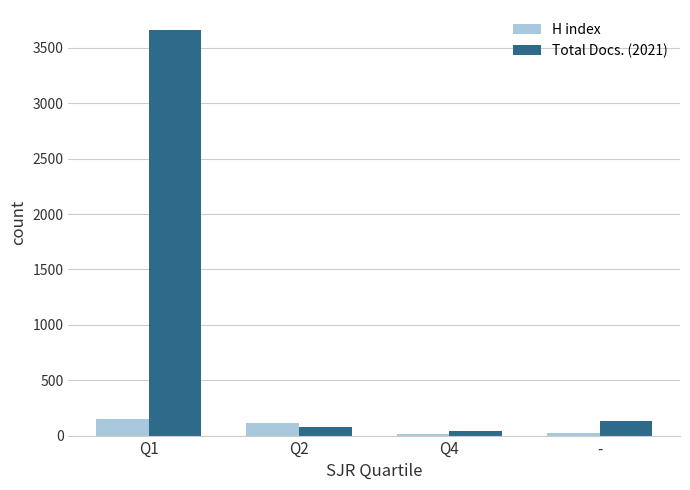

At which label does H index first exceed 110?

Q1